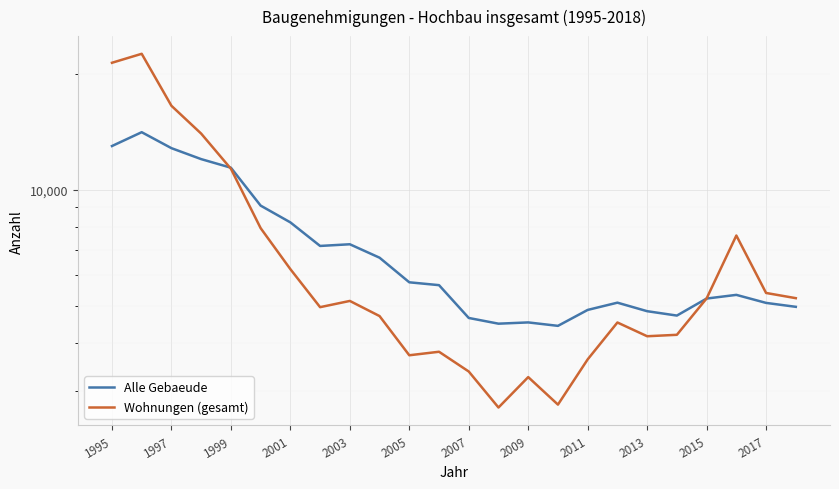

What is the value of the Wohnungen (gesamt) point at the 7th from the left?

6227